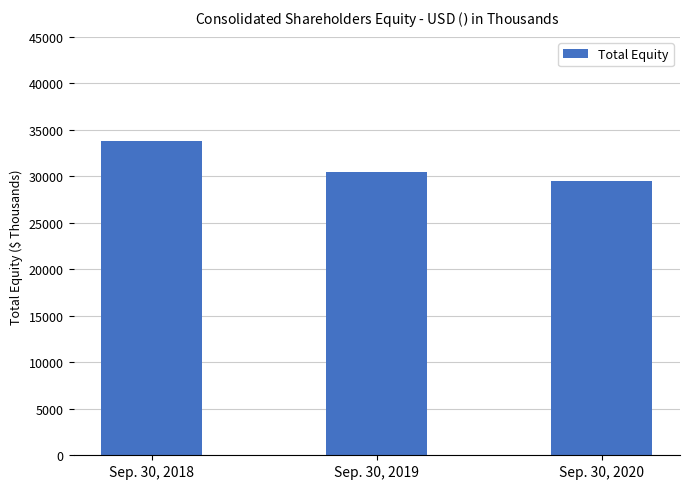

Reading left to right, list all the values displayed in this chart.

Sep. 30, 2018=33802	Sep. 30, 2019=30428	Sep. 30, 2020=29534